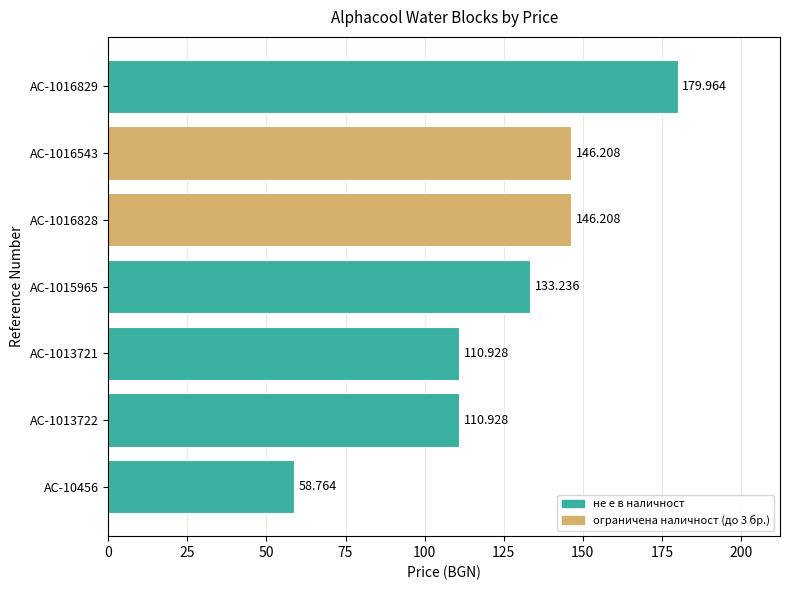

At which category does the chart reach its peak across all series?

AC-1016829